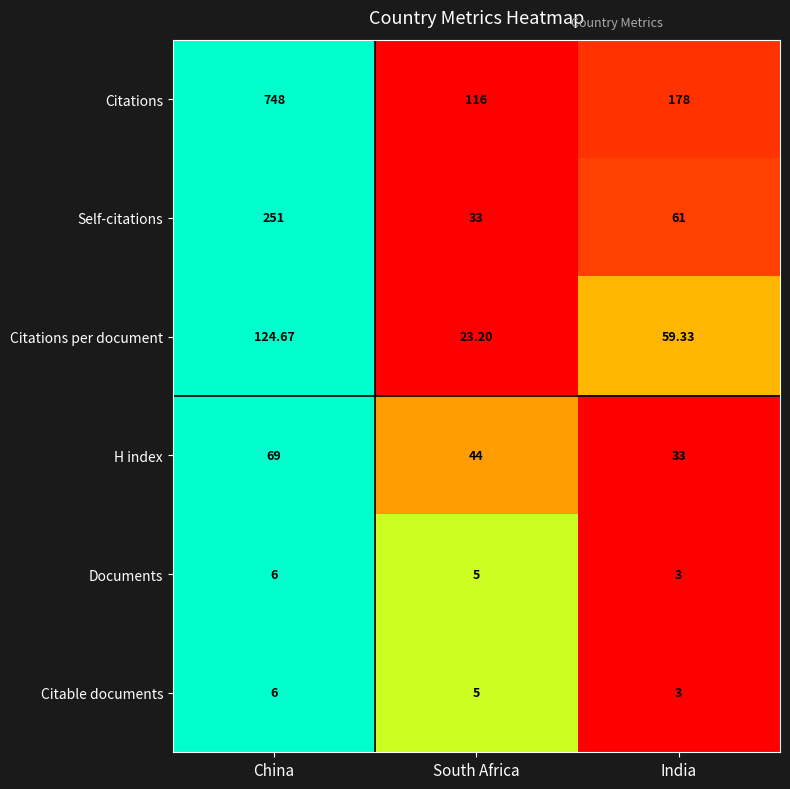

Is the value of Citable documents at South Africa greater than the value of H index at China?

No